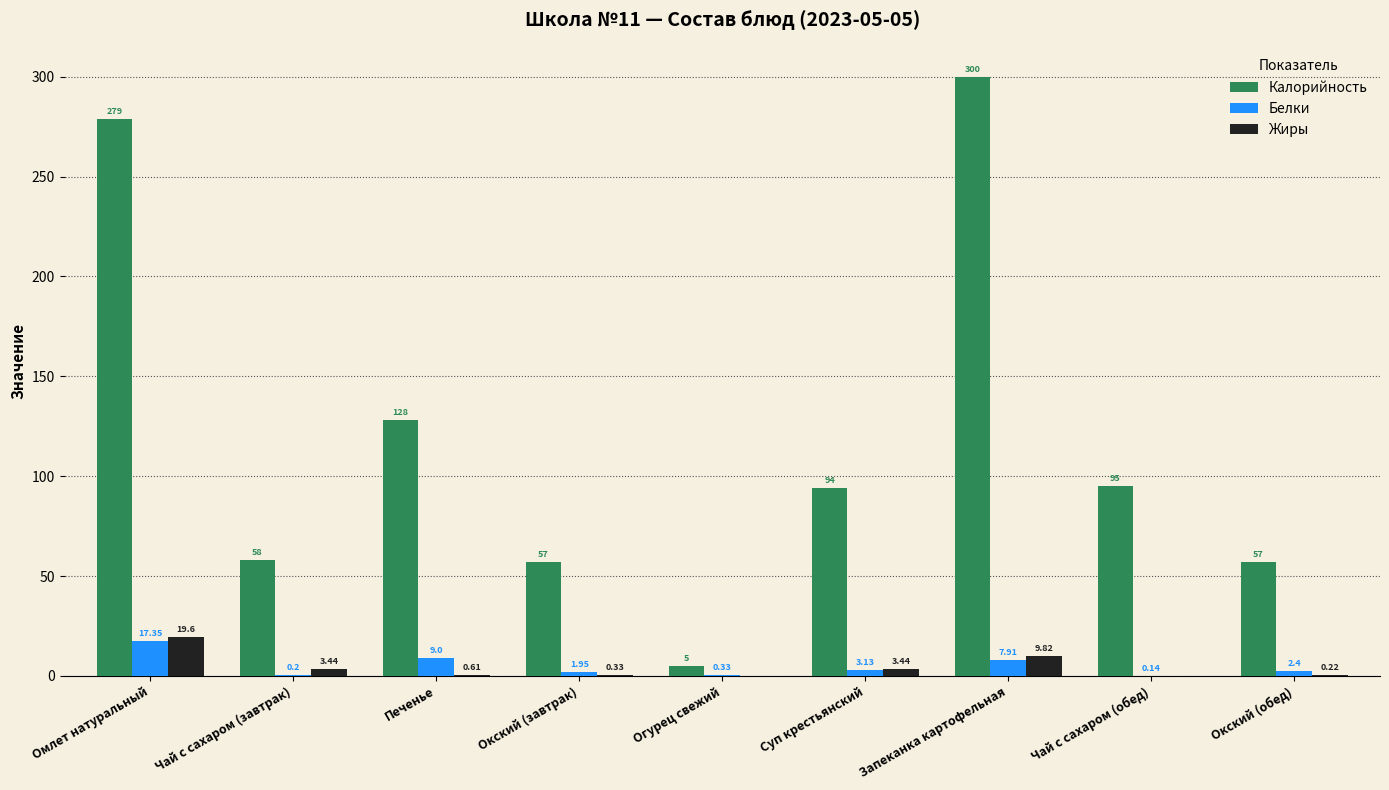

Between Окский (завтрак) and Окский (обед), which series saw the biggest shift?

Белки